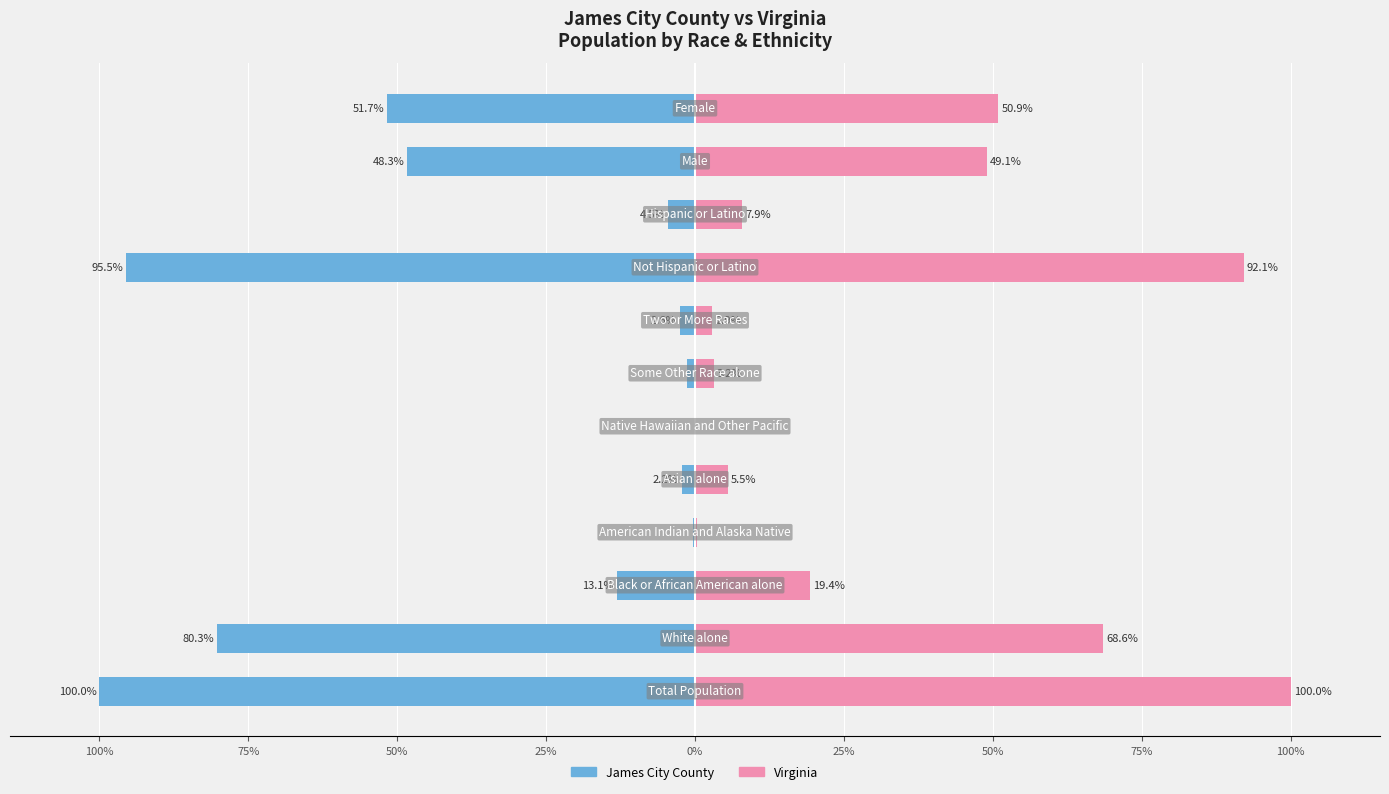

List the series in order of their peak value, lowest first.

James City County, Virginia